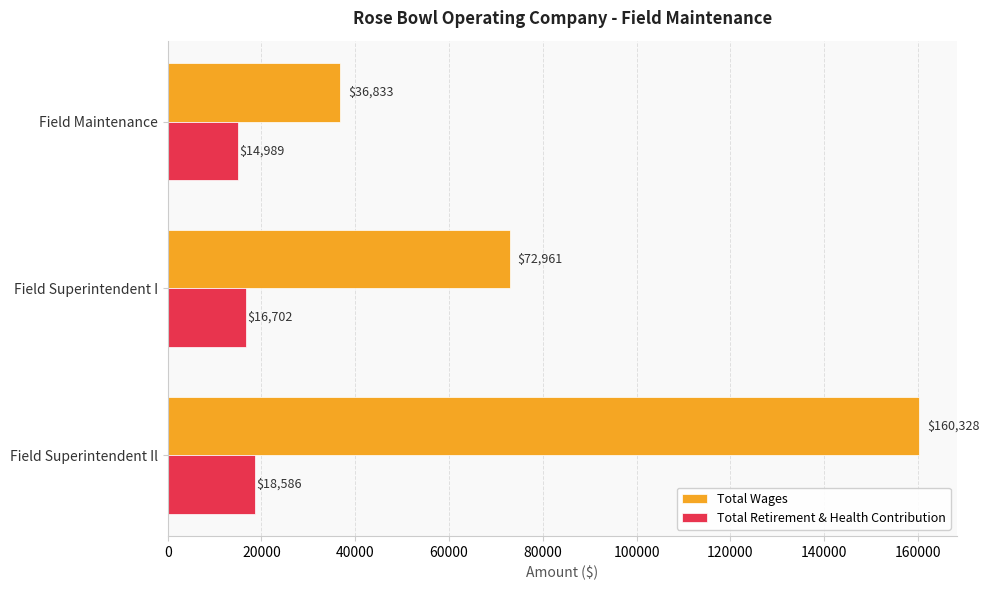

Which series has the largest range (max minus min)?

Total Wages